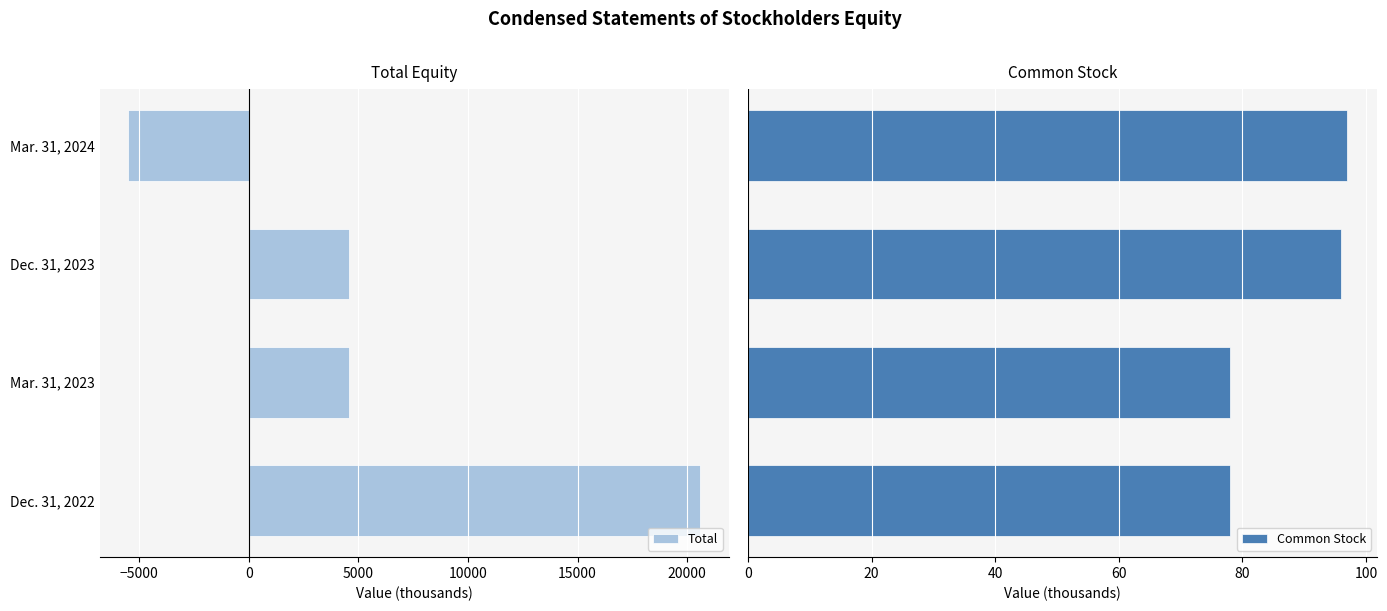

The value of Total at Dec. 31, 2023 is 2232. True or false?

False